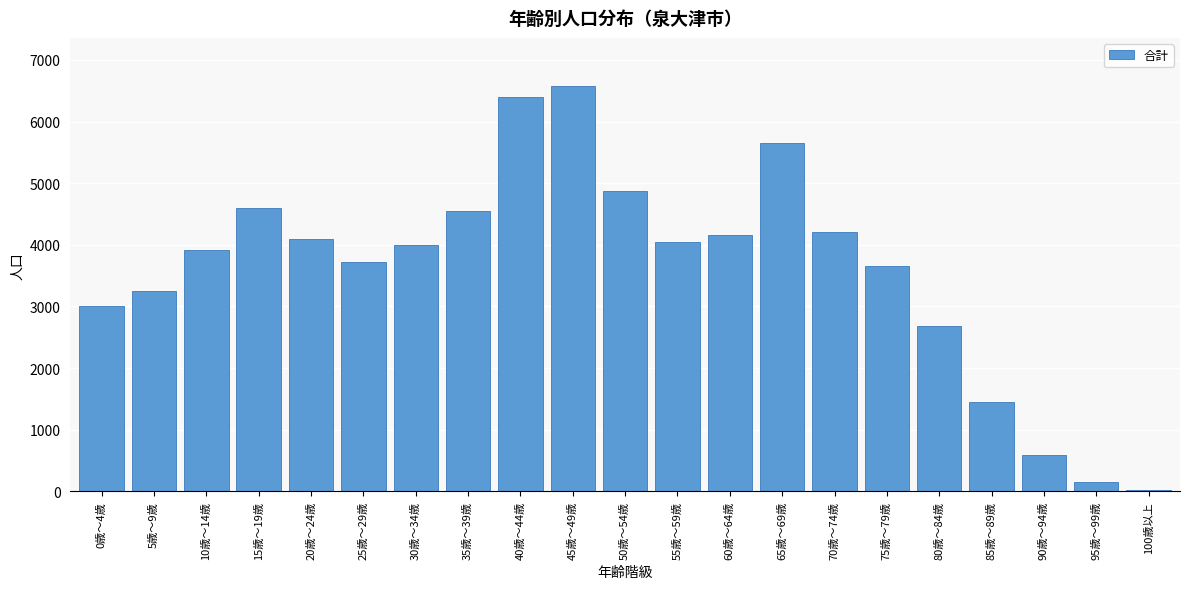

Reading left to right, list all the values displayed in this chart.

3002	3248	3913	4591	4101	3727	3991	4543	6394	6568	4872	4042	4162	5649	4212	3651	2687	1446	586	160	23